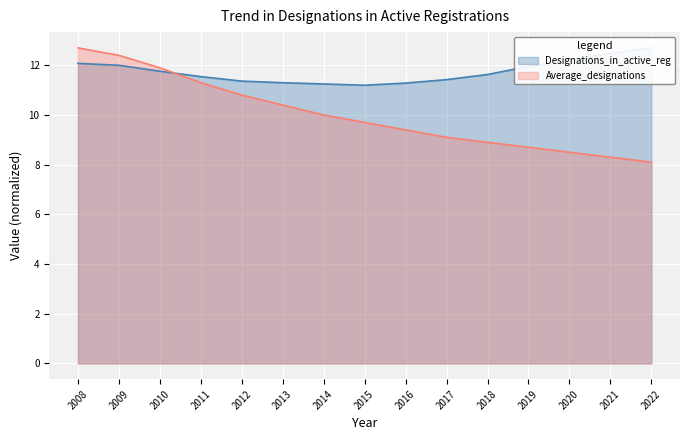

What is the maximum value for Designations_in_active_reg?

12.7